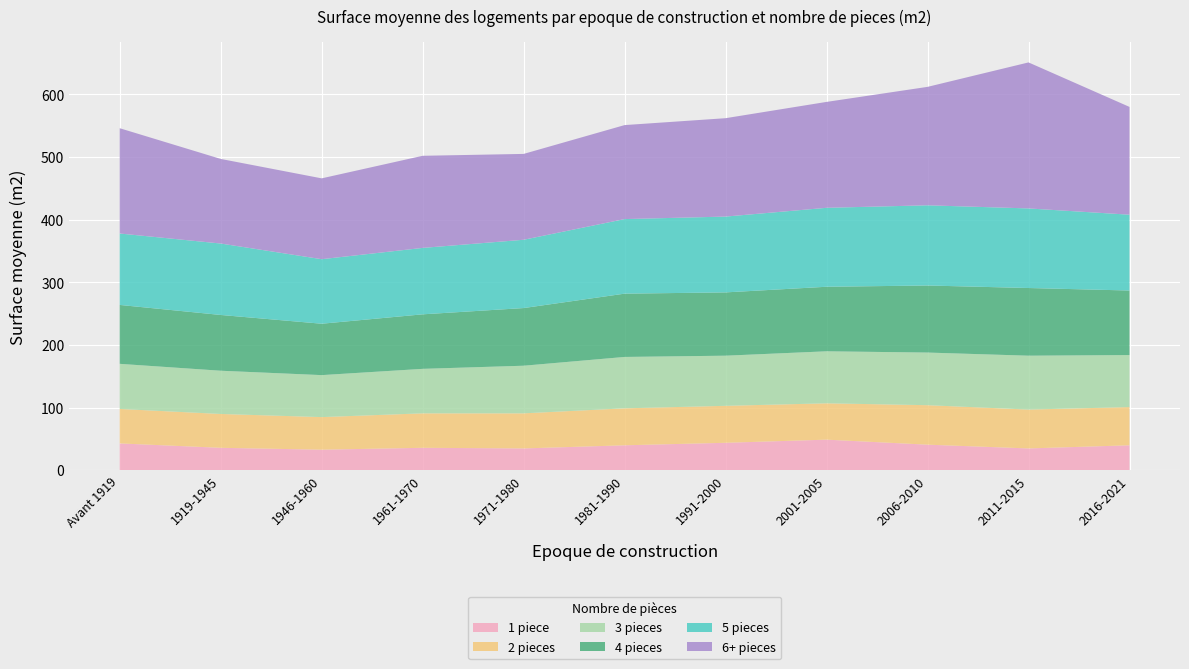

Reading left to right, transcribe all the data shown in this chart.

1 piece: Avant 1919=43	1919-1945=36	1946-1960=33	1961-1970=36	1971-1980=35	1981-1990=40	1991-2000=44	2001-2005=49	2006-2010=41	2011-2015=35	2016-2021=40
2 pieces: Avant 1919=55	1919-1945=54	1946-1960=52	1961-1970=55	1971-1980=56	1981-1990=59	1991-2000=59	2001-2005=58	2006-2010=63	2011-2015=62	2016-2021=61
3 pieces: Avant 1919=72	1919-1945=69	1946-1960=67	1961-1970=71	1971-1980=76	1981-1990=82	1991-2000=80	2001-2005=83	2006-2010=84	2011-2015=86	2016-2021=83
4 pieces: Avant 1919=94	1919-1945=89	1946-1960=82	1961-1970=87	1971-1980=92	1981-1990=101	1991-2000=101	2001-2005=103	2006-2010=107	2011-2015=108	2016-2021=103
5 pieces: Avant 1919=114	1919-1945=114	1946-1960=103	1961-1970=106	1971-1980=109	1981-1990=119	1991-2000=121	2001-2005=126	2006-2010=128	2011-2015=127	2016-2021=121
6+ pieces: Avant 1919=168	1919-1945=135	1946-1960=129	1961-1970=147	1971-1980=137	1981-1990=150	1991-2000=157	2001-2005=169	2006-2010=189	2011-2015=233	2016-2021=172